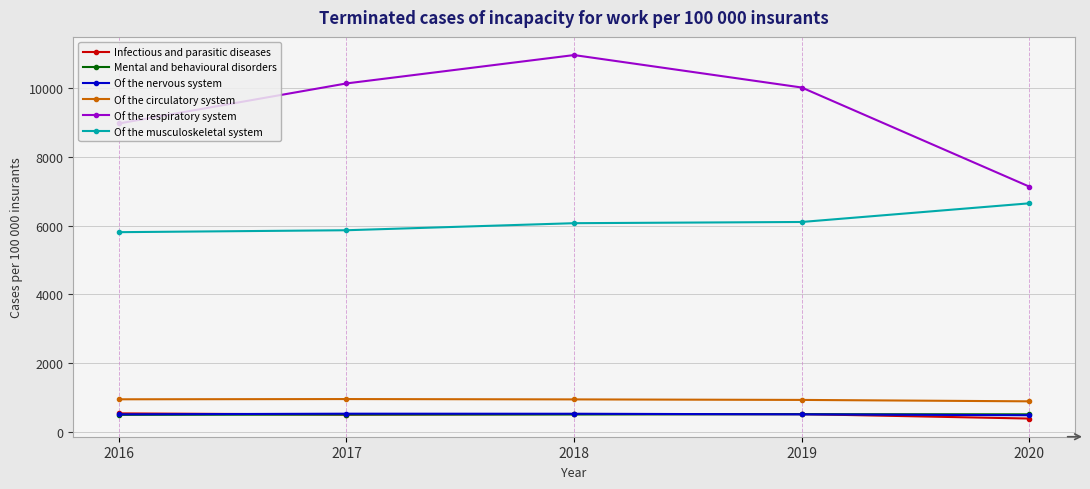

The value of Infectious and parasitic diseases at 2019 is 524. True or false?

True